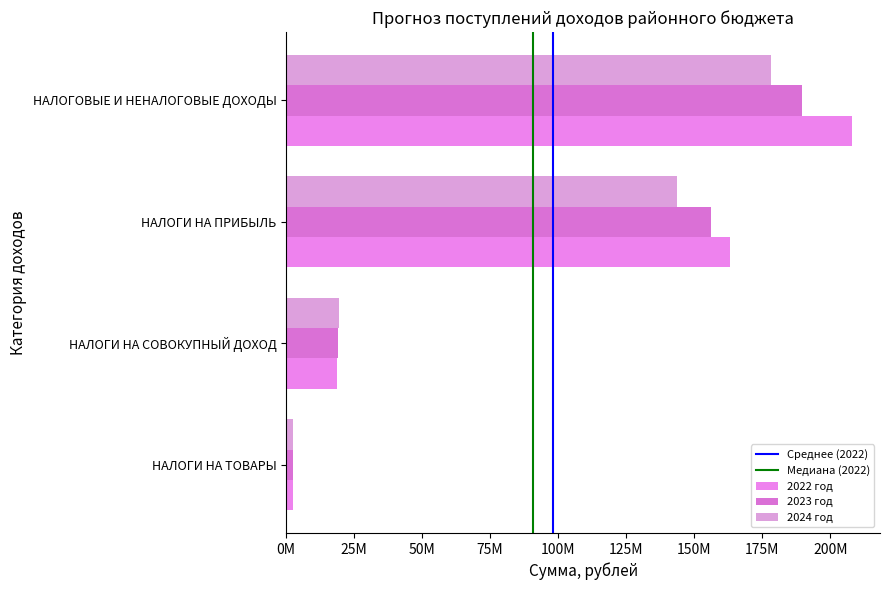

How many data points in 2022 год are less than 163044800?

2